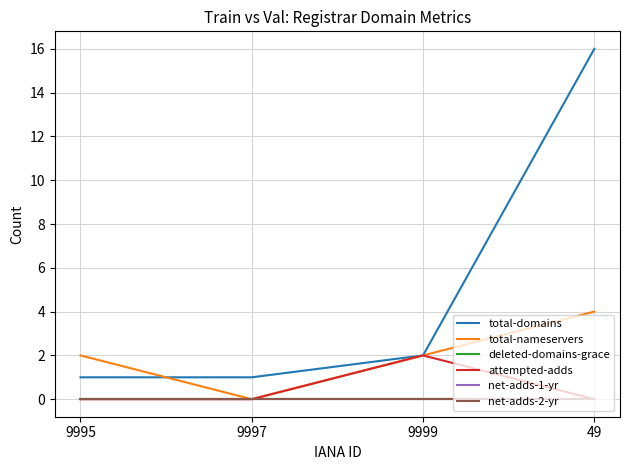

Which series has the largest range (max minus min)?

total-domains